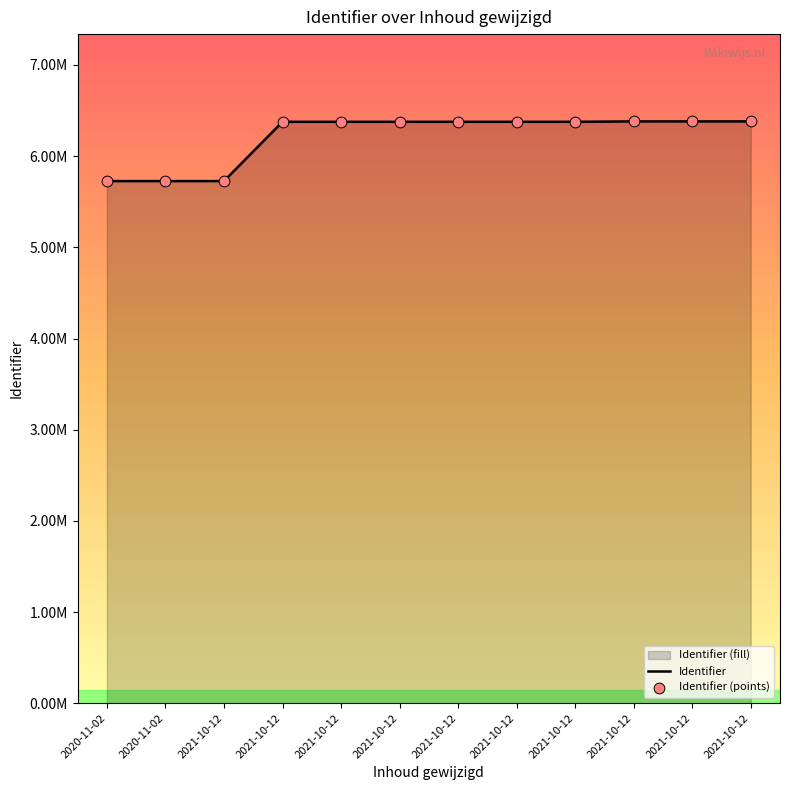

Which series has the widest spread of Y values?

Identifier